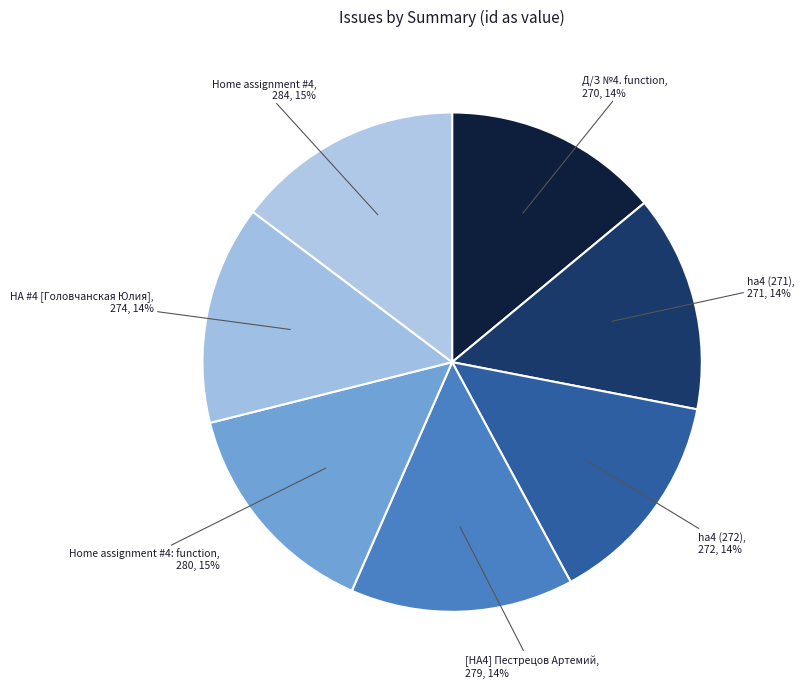

True or false: ha4 (272) accounts for 14% of the total.

True